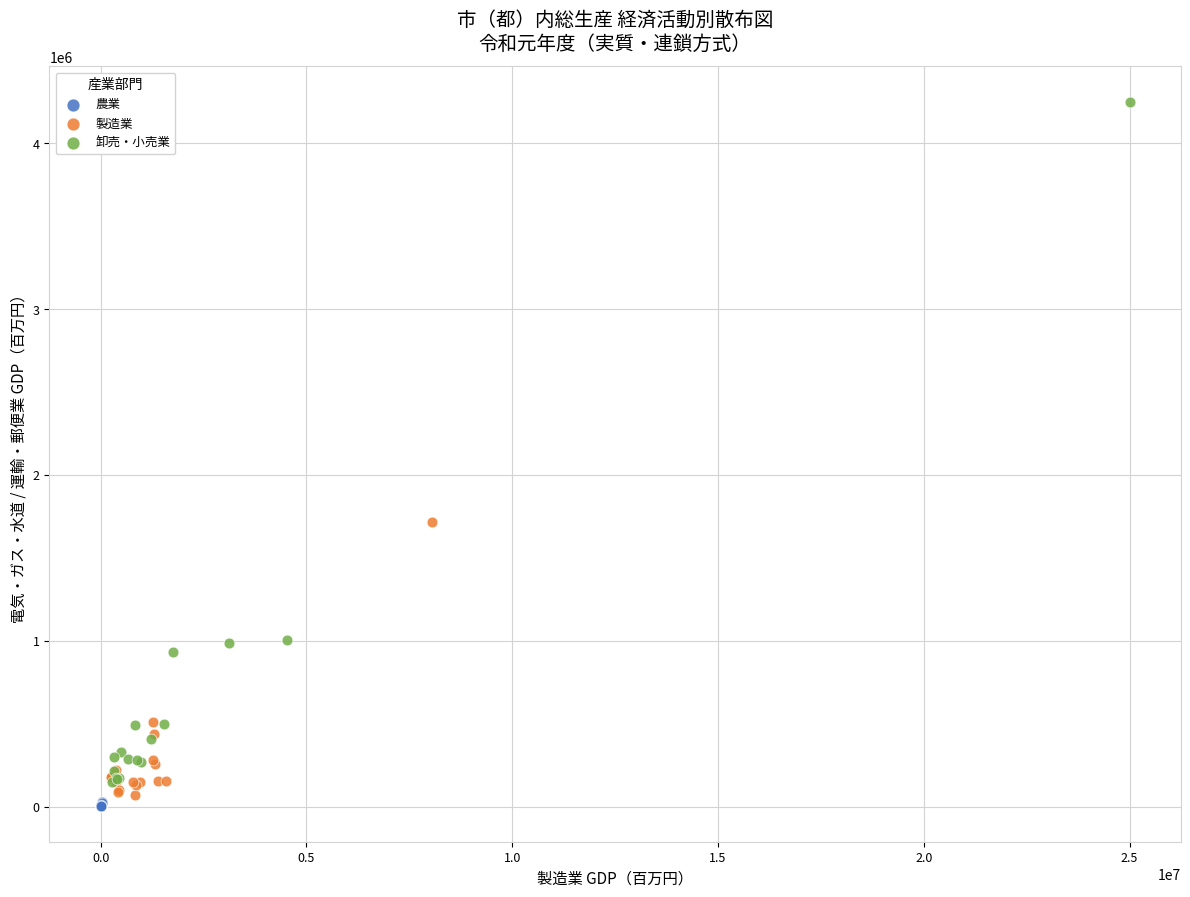

Which series contains the highest Y value?

卸売・小売業